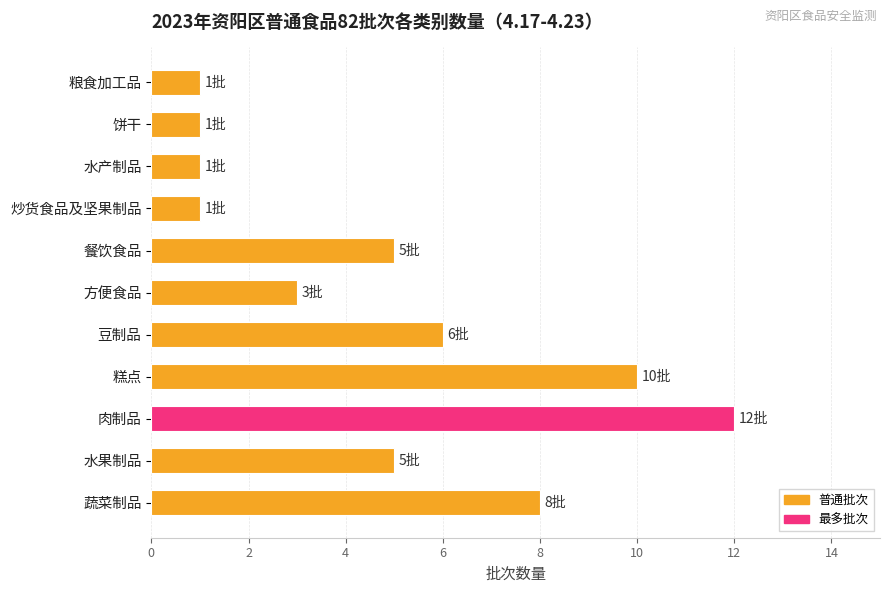

Count the number of categories in the chart.

11